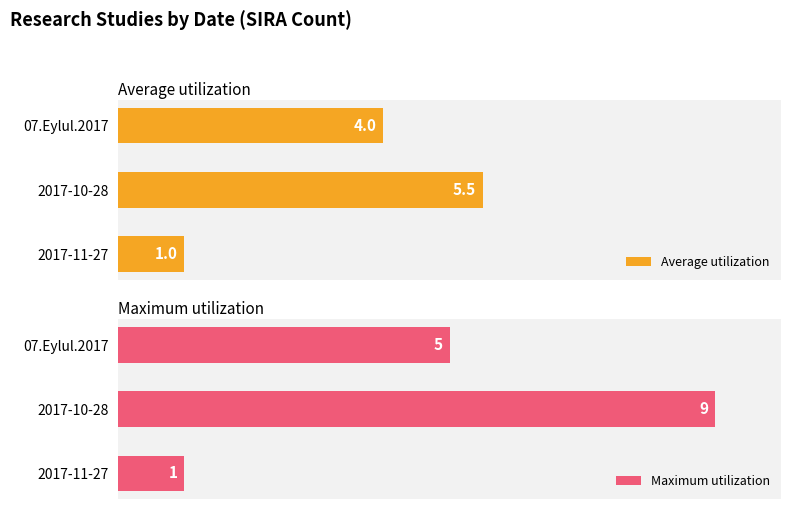

Which category has the lowest value in the Maximum utilization series?

2017-11-27